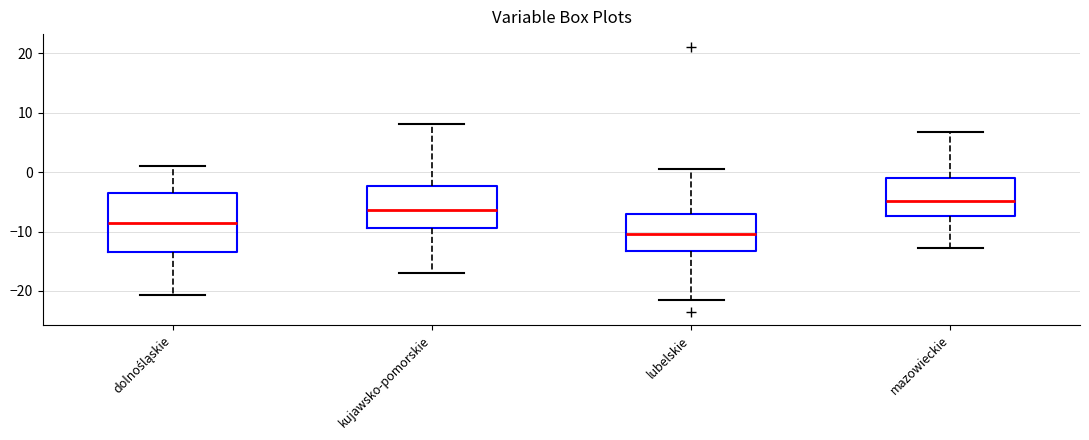

Reading left to right, read every box against the y-axis: the position of its median line, the range the box covers, and the ends of its whiskers. The values are not printed on the chart, so give them approximately, as read against the axis.

dolnośląskie: median -9, box -13 to -3, whiskers -21 to 1
kujawsko-pomorskie: median -6, box -9 to -2, whiskers -17 to 8
lubelskie: median -10, box -13 to -7, whiskers -22 to 1
mazowieckie: median -5, box -7 to -1, whiskers -13 to 7